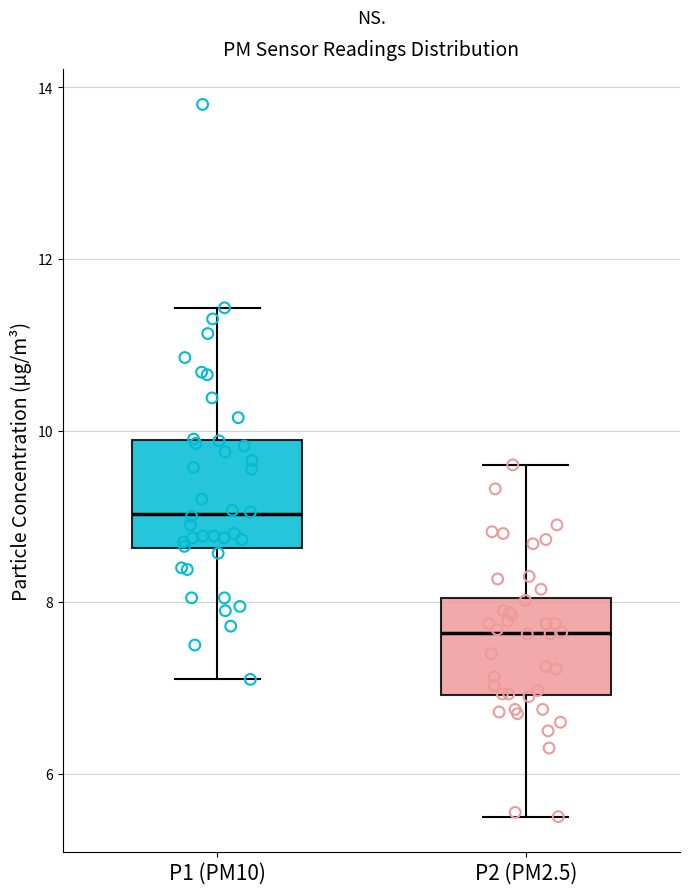

Reading left to right, read every box against the y-axis: the position of its median line, the range the box covers, and the ends of its whiskers. The values are not printed on the chart, so give them approximately, as read against the axis.

P1 (PM10): median 9.0, box 8.6 to 9.8, whiskers 7.2 to 11.4
P2 (PM2.5): median 7.6, box 7.0 to 8.0, whiskers 5.6 to 9.6